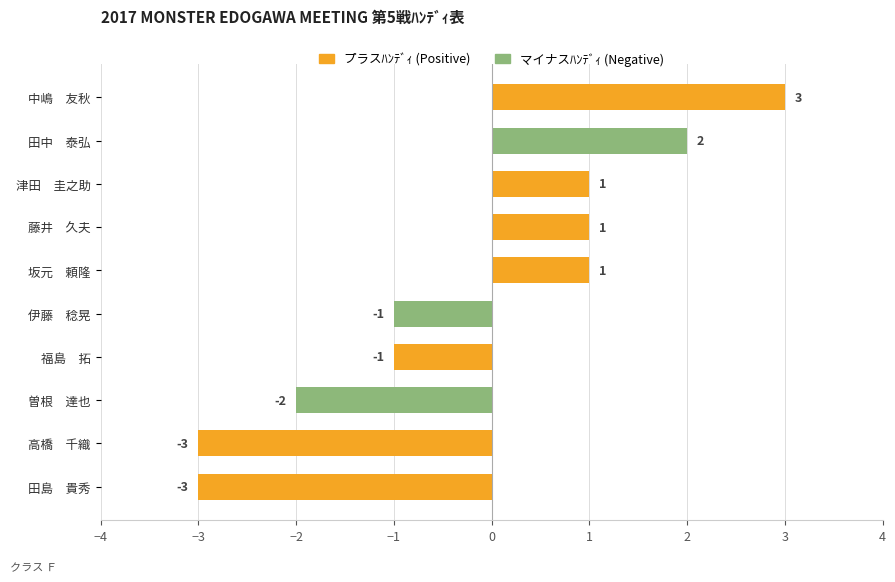

Count the values in the range -2 to 1.

6